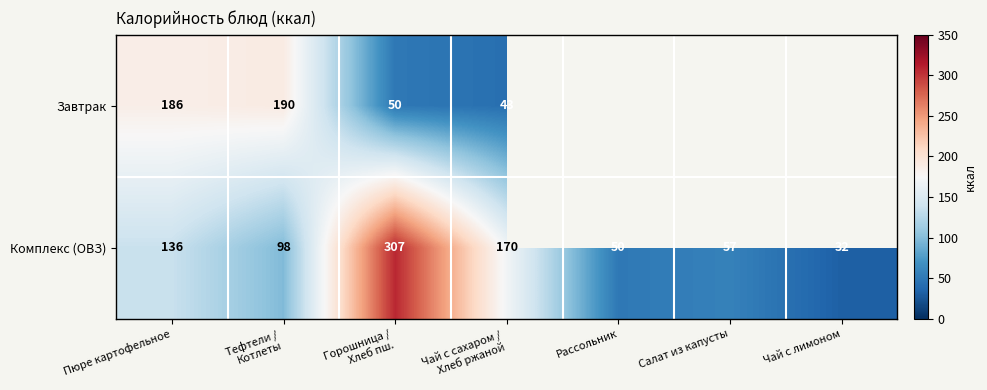

What is the spread (max minus min) of values at Пюре картофельное?

50